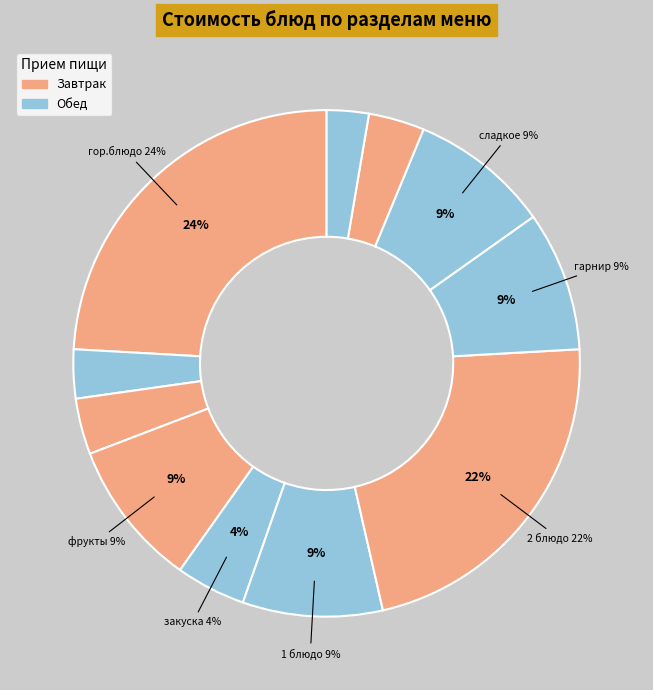

Is the sum of фрукты and гор.напиток greater than half?

No